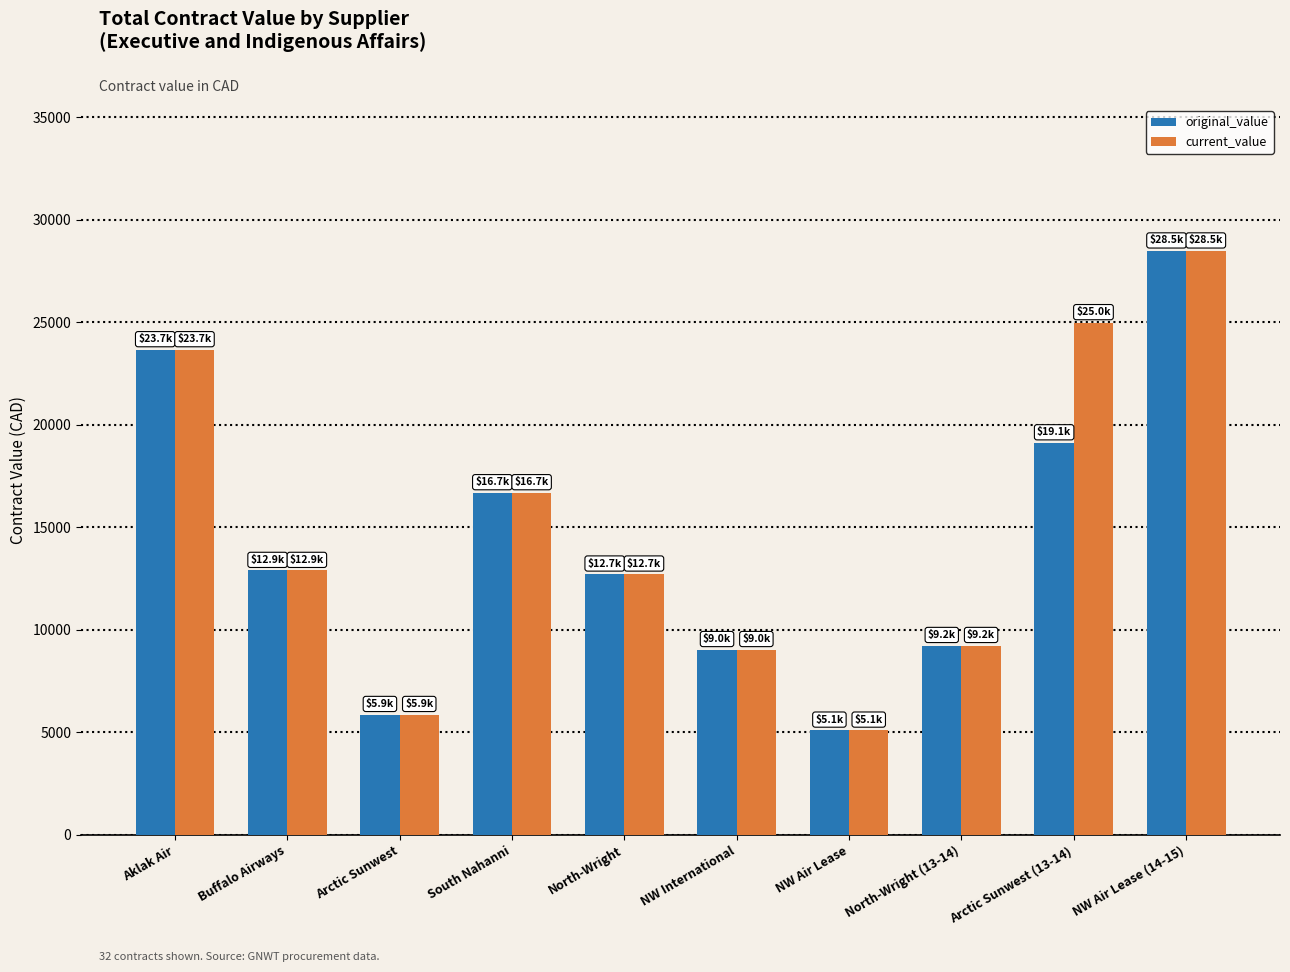

Between South Nahanni and Arctic Sunwest (13-14), which series saw the biggest shift?

current_value